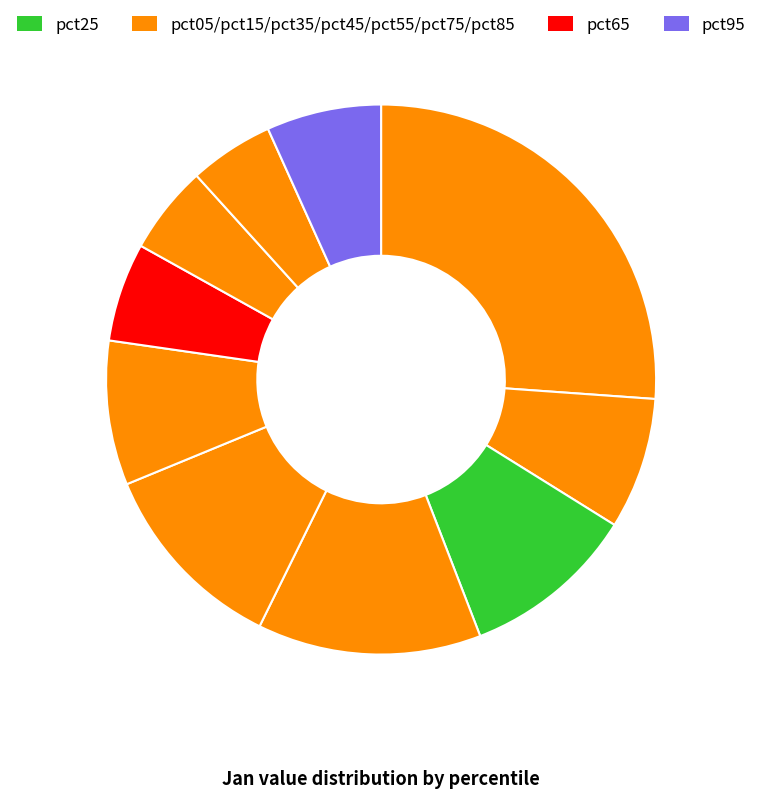

How many segments does this pie chart have?

10